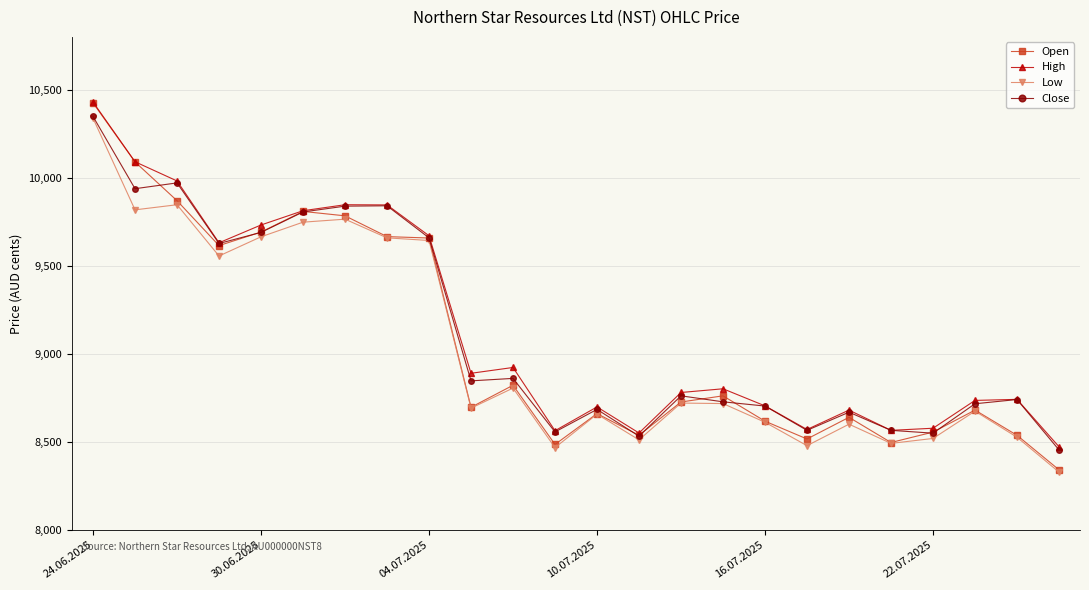

Which series has the largest range (max minus min)?

Open